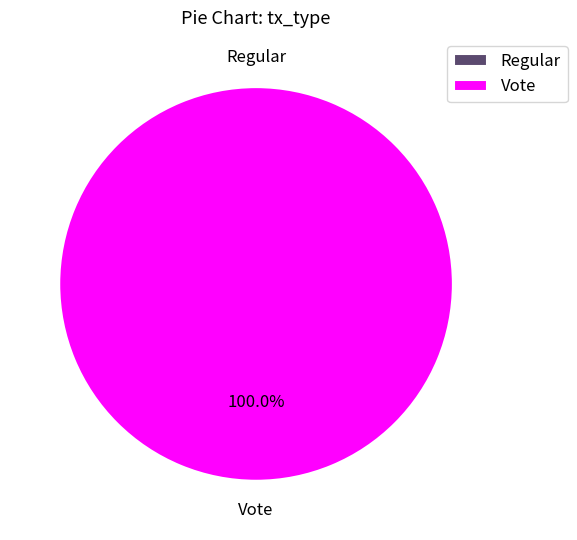

To the nearest percent, what is the combined percentage of Vote and Regular?

100%